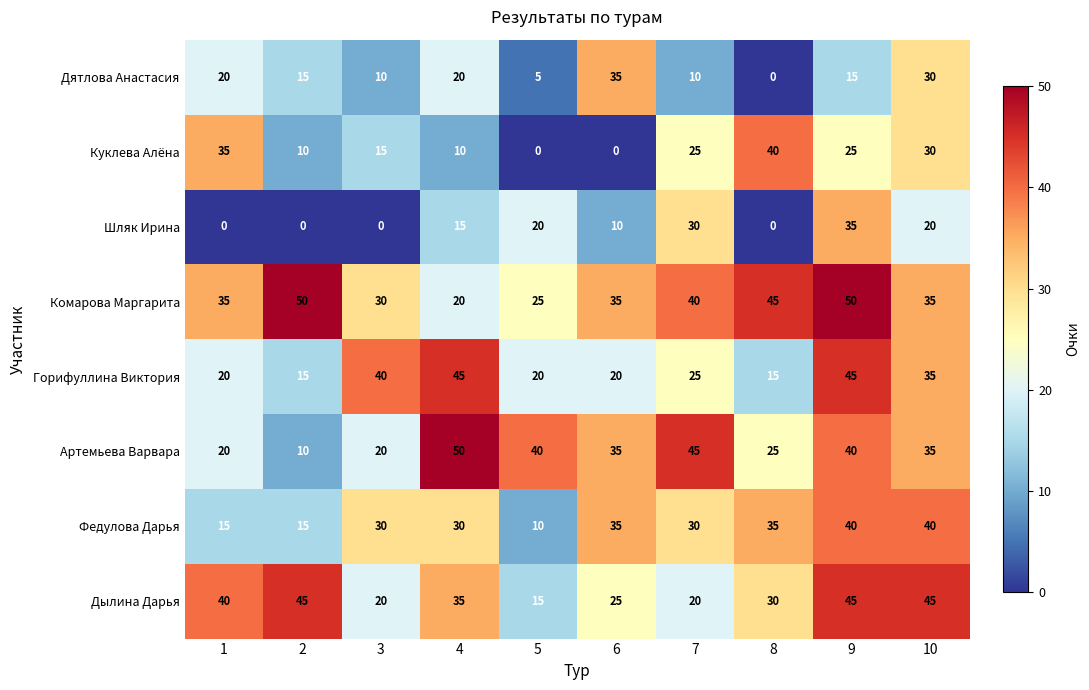

How many series are shown in this chart?

8